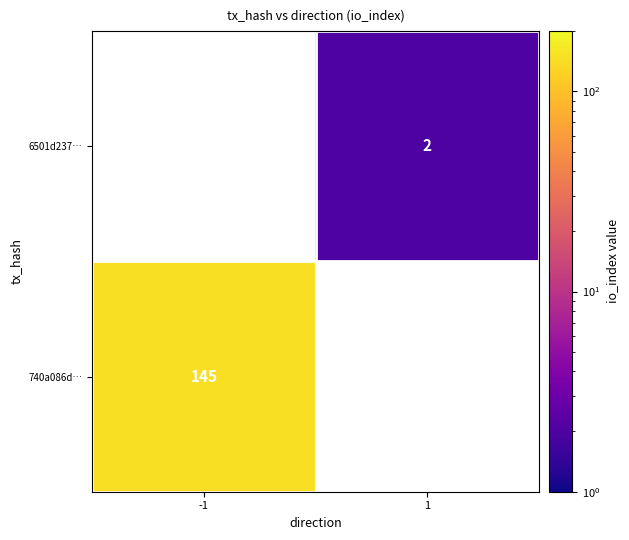

Which category has the lowest value across all series?

1